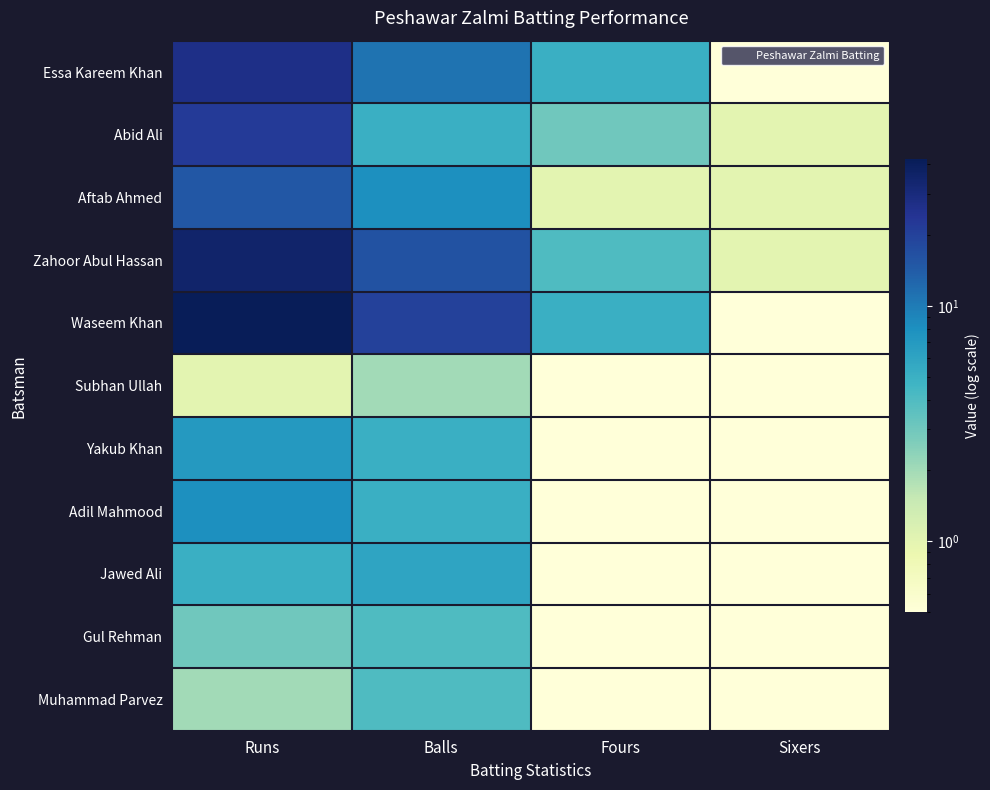

Reading left to right, transcribe all the data shown in this chart.

Essa Kareem Khan: Runs=27.0	Balls=11.0	Fours=5.0	Sixers=0.5
Abid Ali: Runs=22.0	Balls=5.0	Fours=3.0	Sixers=1.0
Aftab Ahmed: Runs=15.0	Balls=8.0	Fours=1.0	Sixers=1.0
Zahoor Abul Hassan: Runs=35.0	Balls=16.0	Fours=4.0	Sixers=1.0
Waseem Khan: Runs=42.0	Balls=20.0	Fours=5.0	Sixers=0.5
Subhan Ullah: Runs=1.0	Balls=2.0	Fours=0.5	Sixers=0.5
Yakub Khan: Runs=7.0	Balls=5.0	Fours=0.5	Sixers=0.5
Adil Mahmood: Runs=8.0	Balls=5.0	Fours=0.5	Sixers=0.5
Jawed Ali: Runs=5.0	Balls=6.0	Fours=0.5	Sixers=0.5
Gul Rehman: Runs=3.0	Balls=4.0	Fours=0.5	Sixers=0.5
Muhammad Parvez: Runs=2.0	Balls=4.0	Fours=0.5	Sixers=0.5